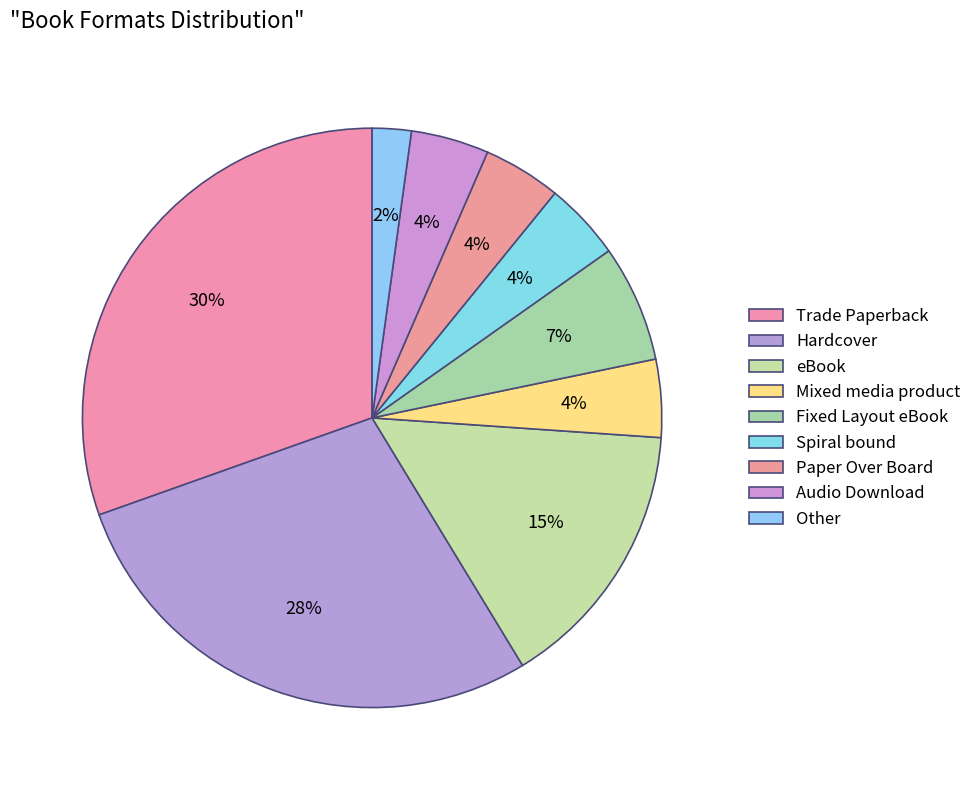

To the nearest percent, what is the difference between the largest and smallest slice percentages?

28%